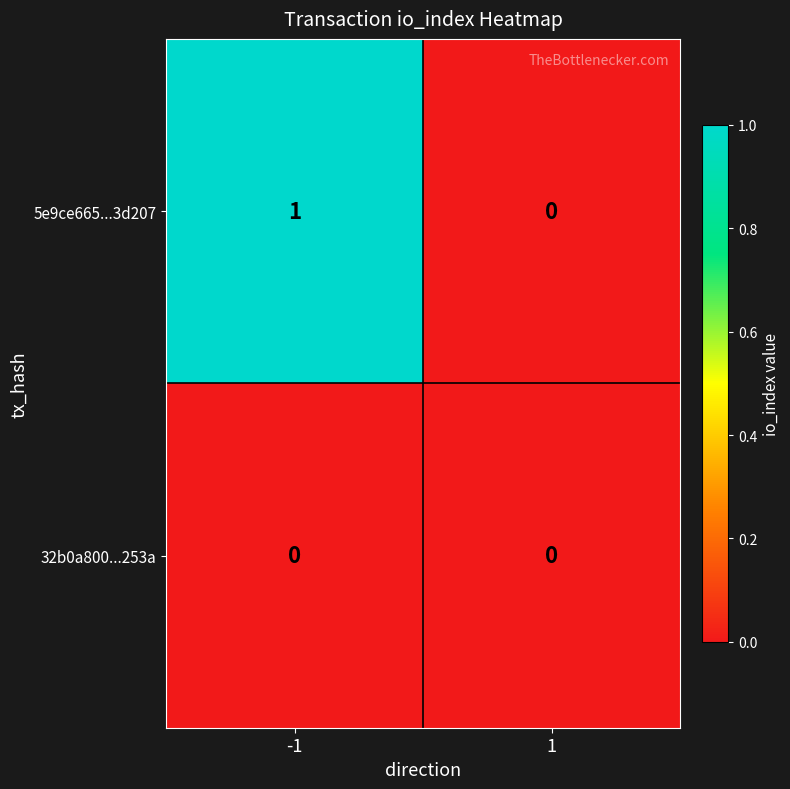

List the series in order of their peak value, highest first.

5e9ce665...3d207, 32b0a800...253a